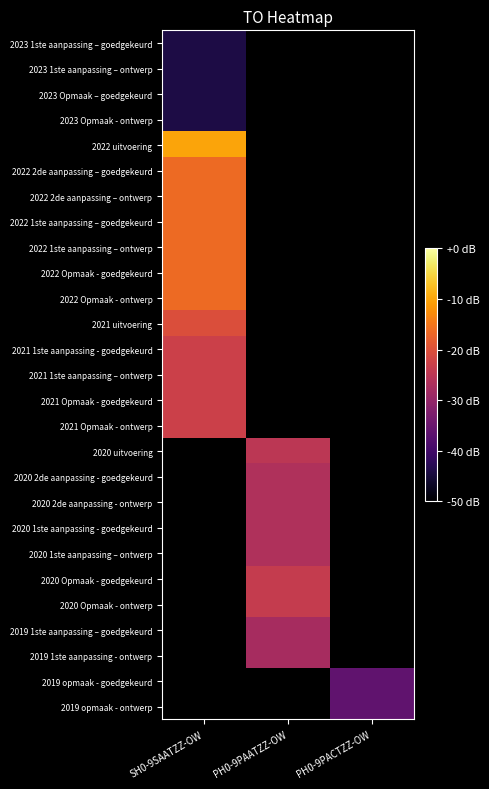

List the labels in order of 2023 1ste aanpassing – goedgekeurd value, smallest first.

SH0-9SAATZZ-OW, PH0-9PAATZZ-OW, PH0-9PACTZZ-OW